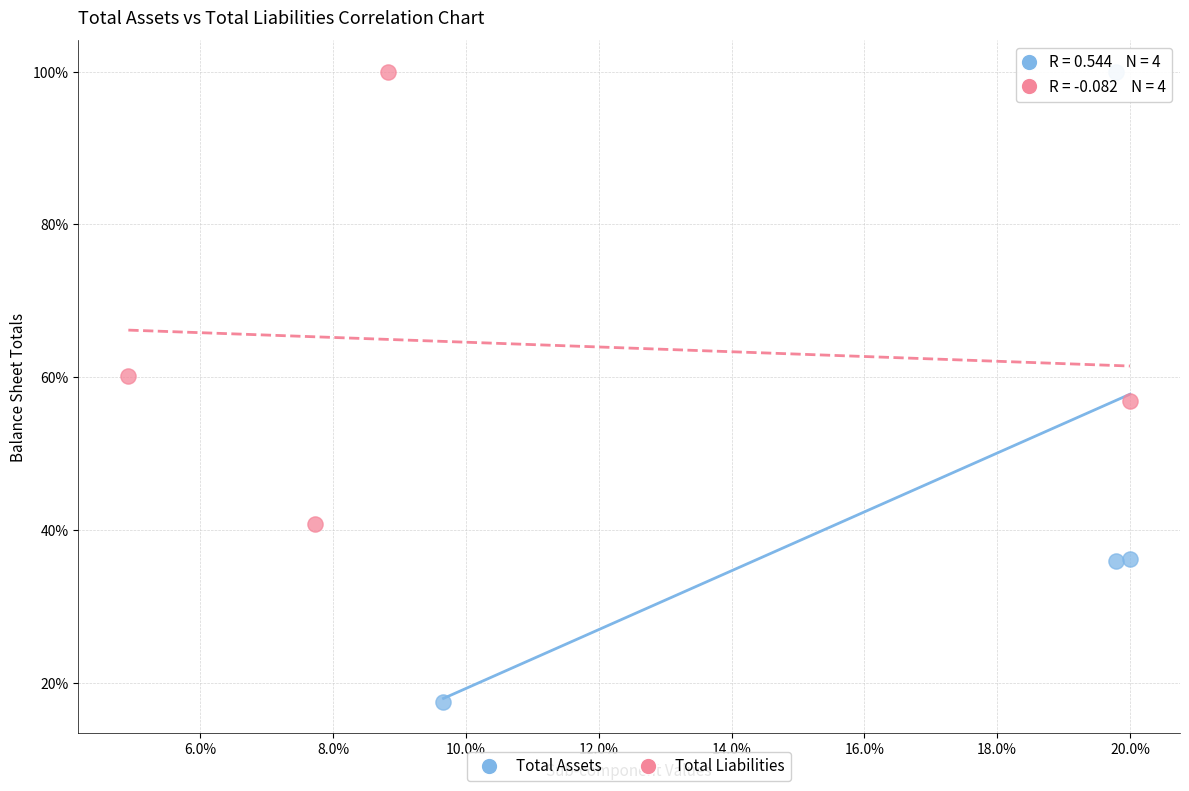

Which series contains the lowest Y value?

Total Assets